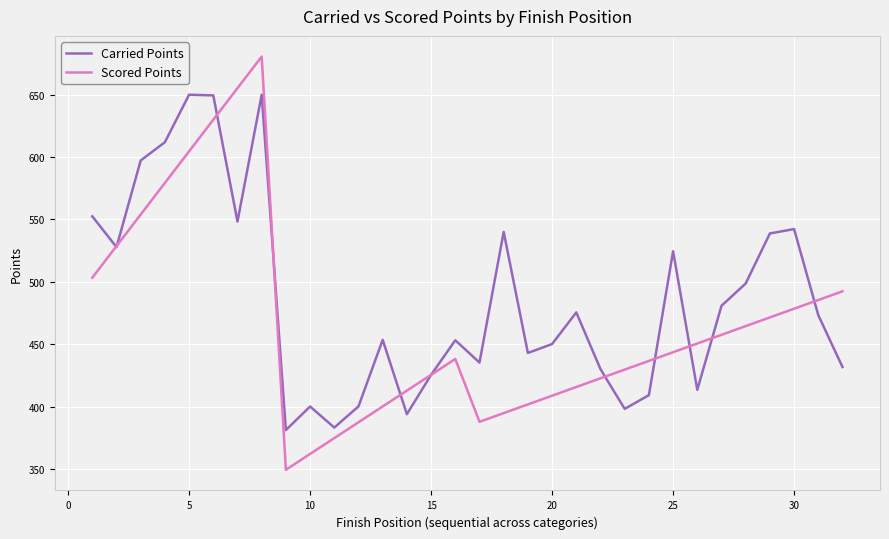

What is the minimum value for Carried Points?

381.1